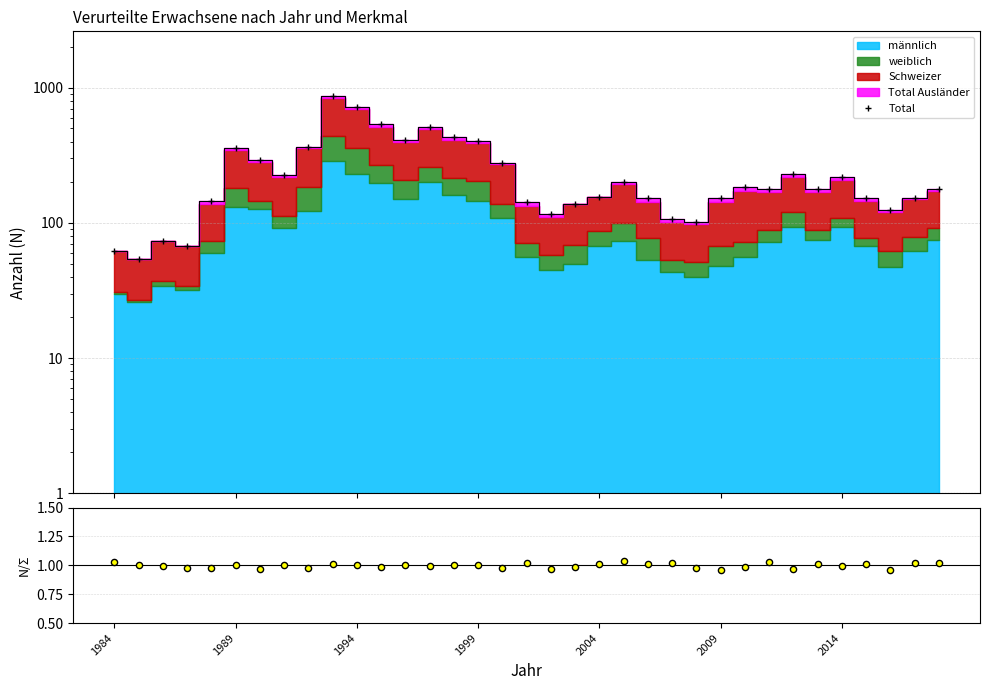

Which series has the largest total across all categories?

Total